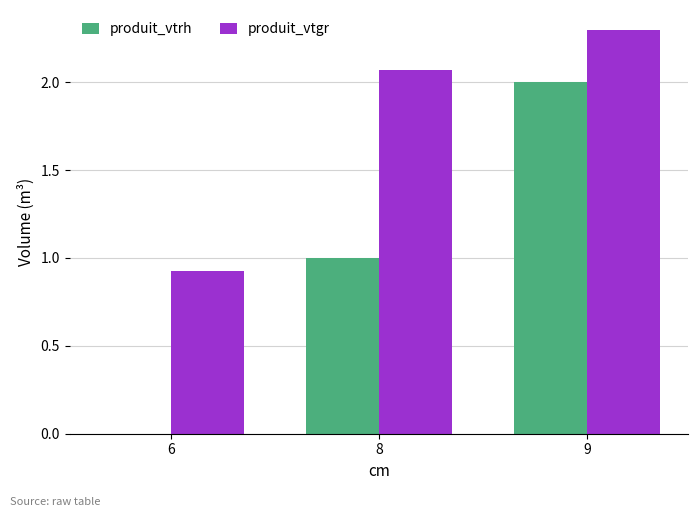

Read the produit_vtgr value at 9.

2.3